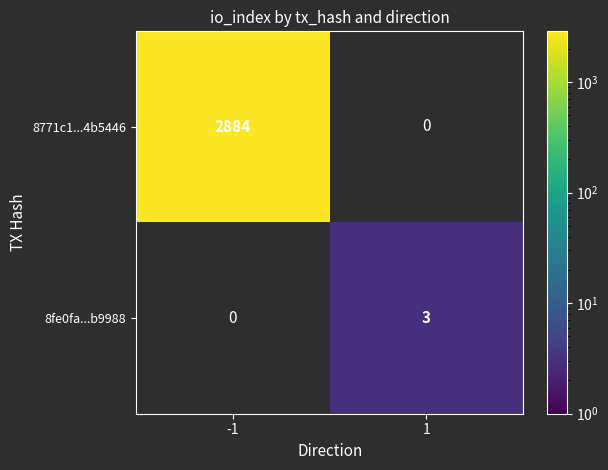

The value of 8771c1...4b5446 at -1 is 4603. True or false?

False